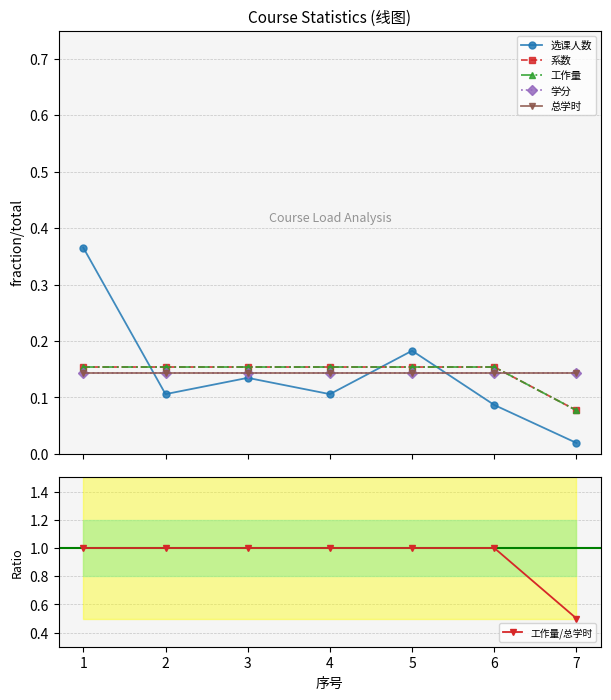

What is the sum of all 系数 values?

1.0